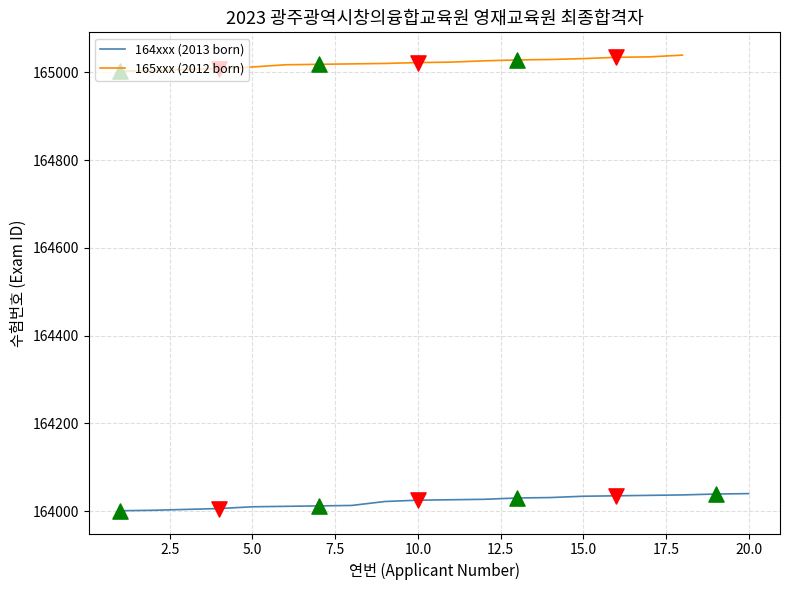

What is the highest value of the 164xxx (2013 born) series?

164040